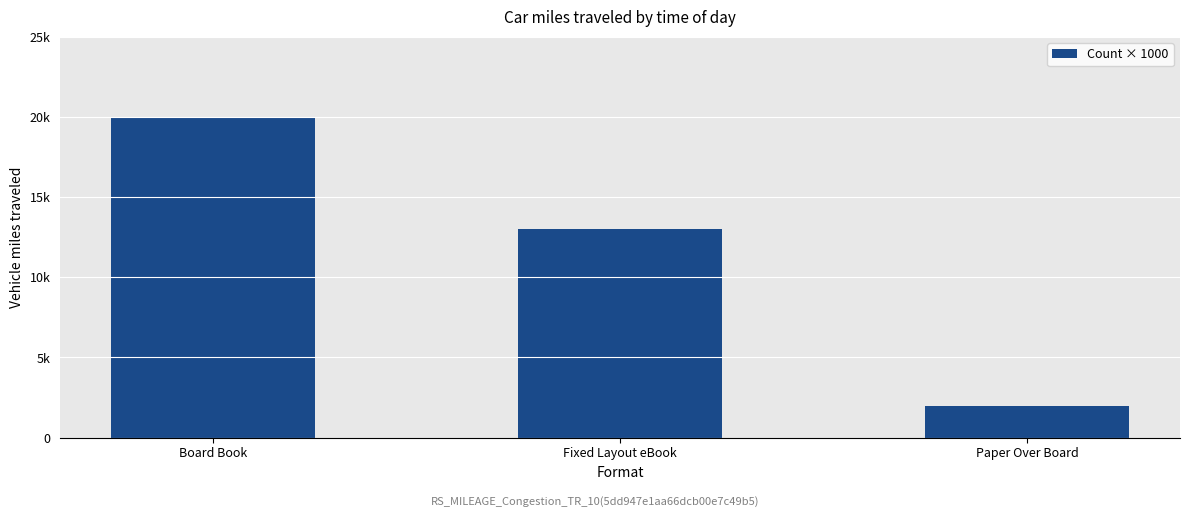

What is the greatest value displayed?

20000